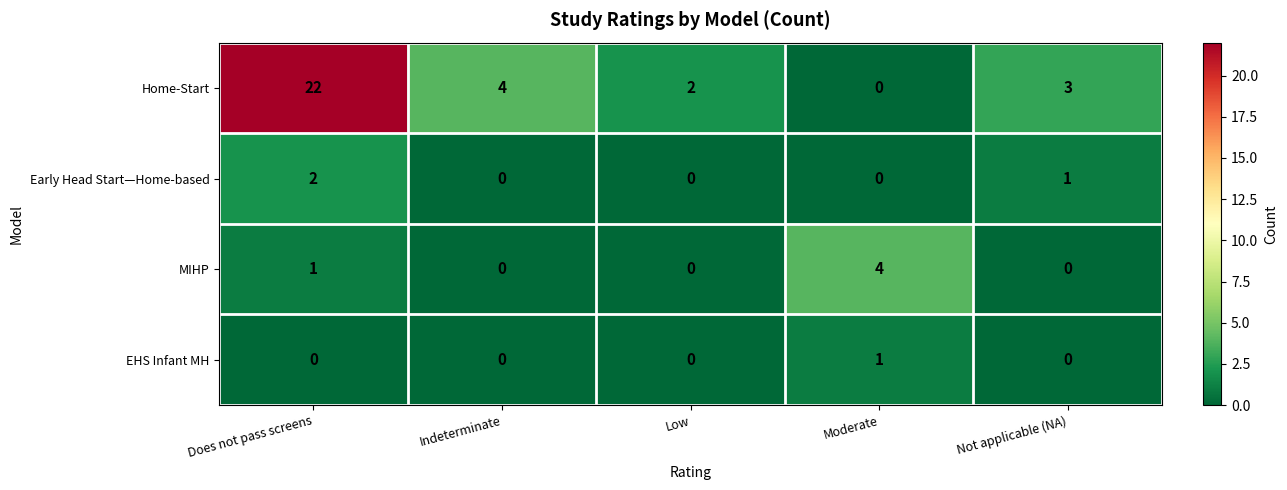

Rank the series by their maximum value, from lowest to highest.

EHS Infant MH, Early Head Start—Home-based, MIHP, Home-Start